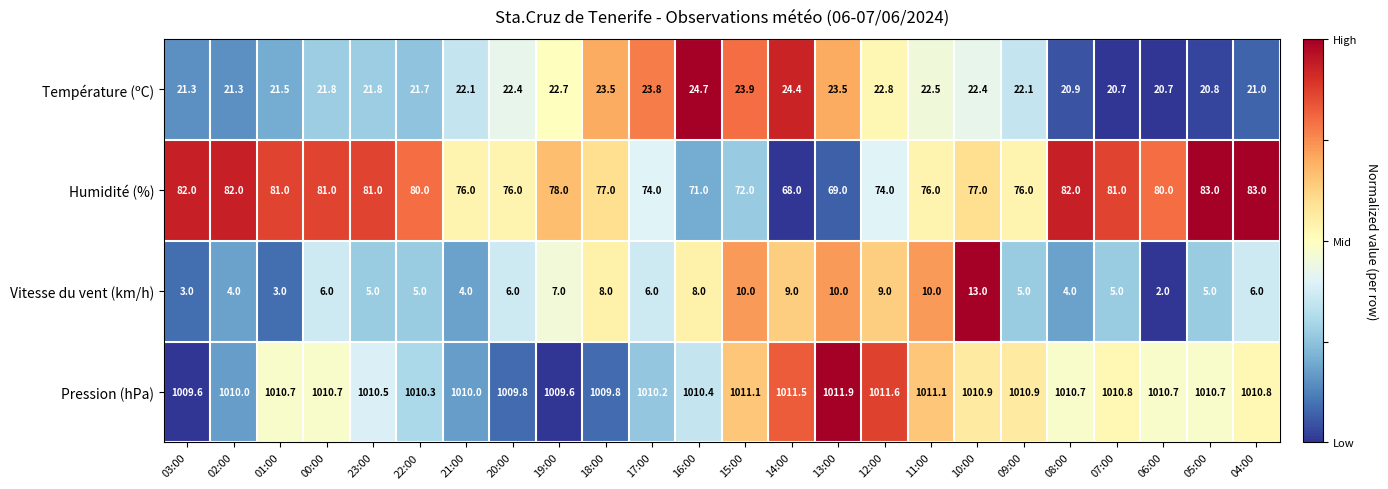

What is the difference between the second highest and minimum values in the Température (ºC) series?

3.7